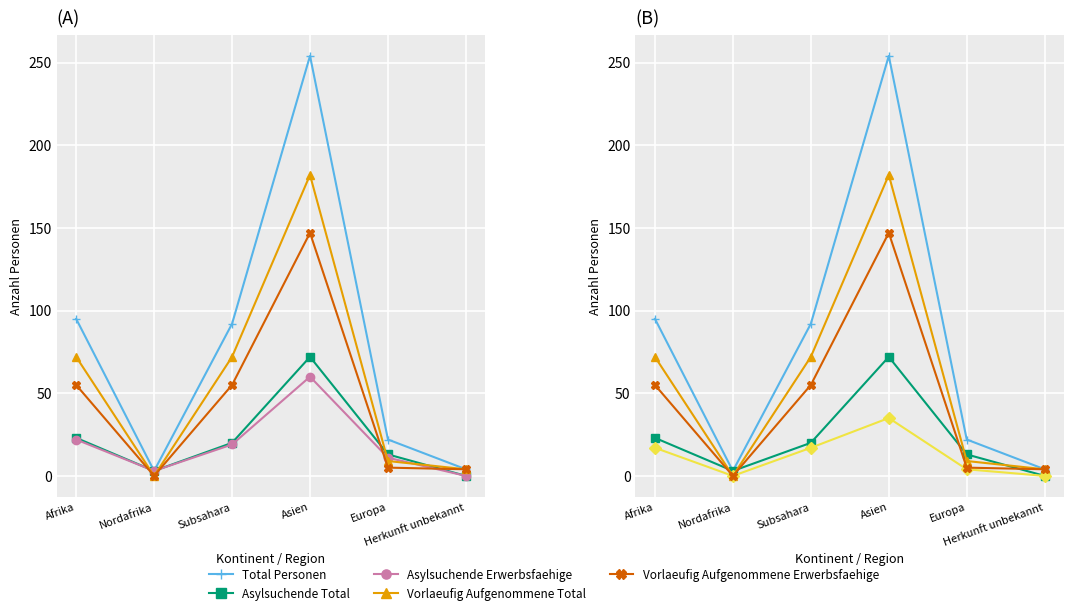

Which series has the largest range (max minus min)?

Total Personen